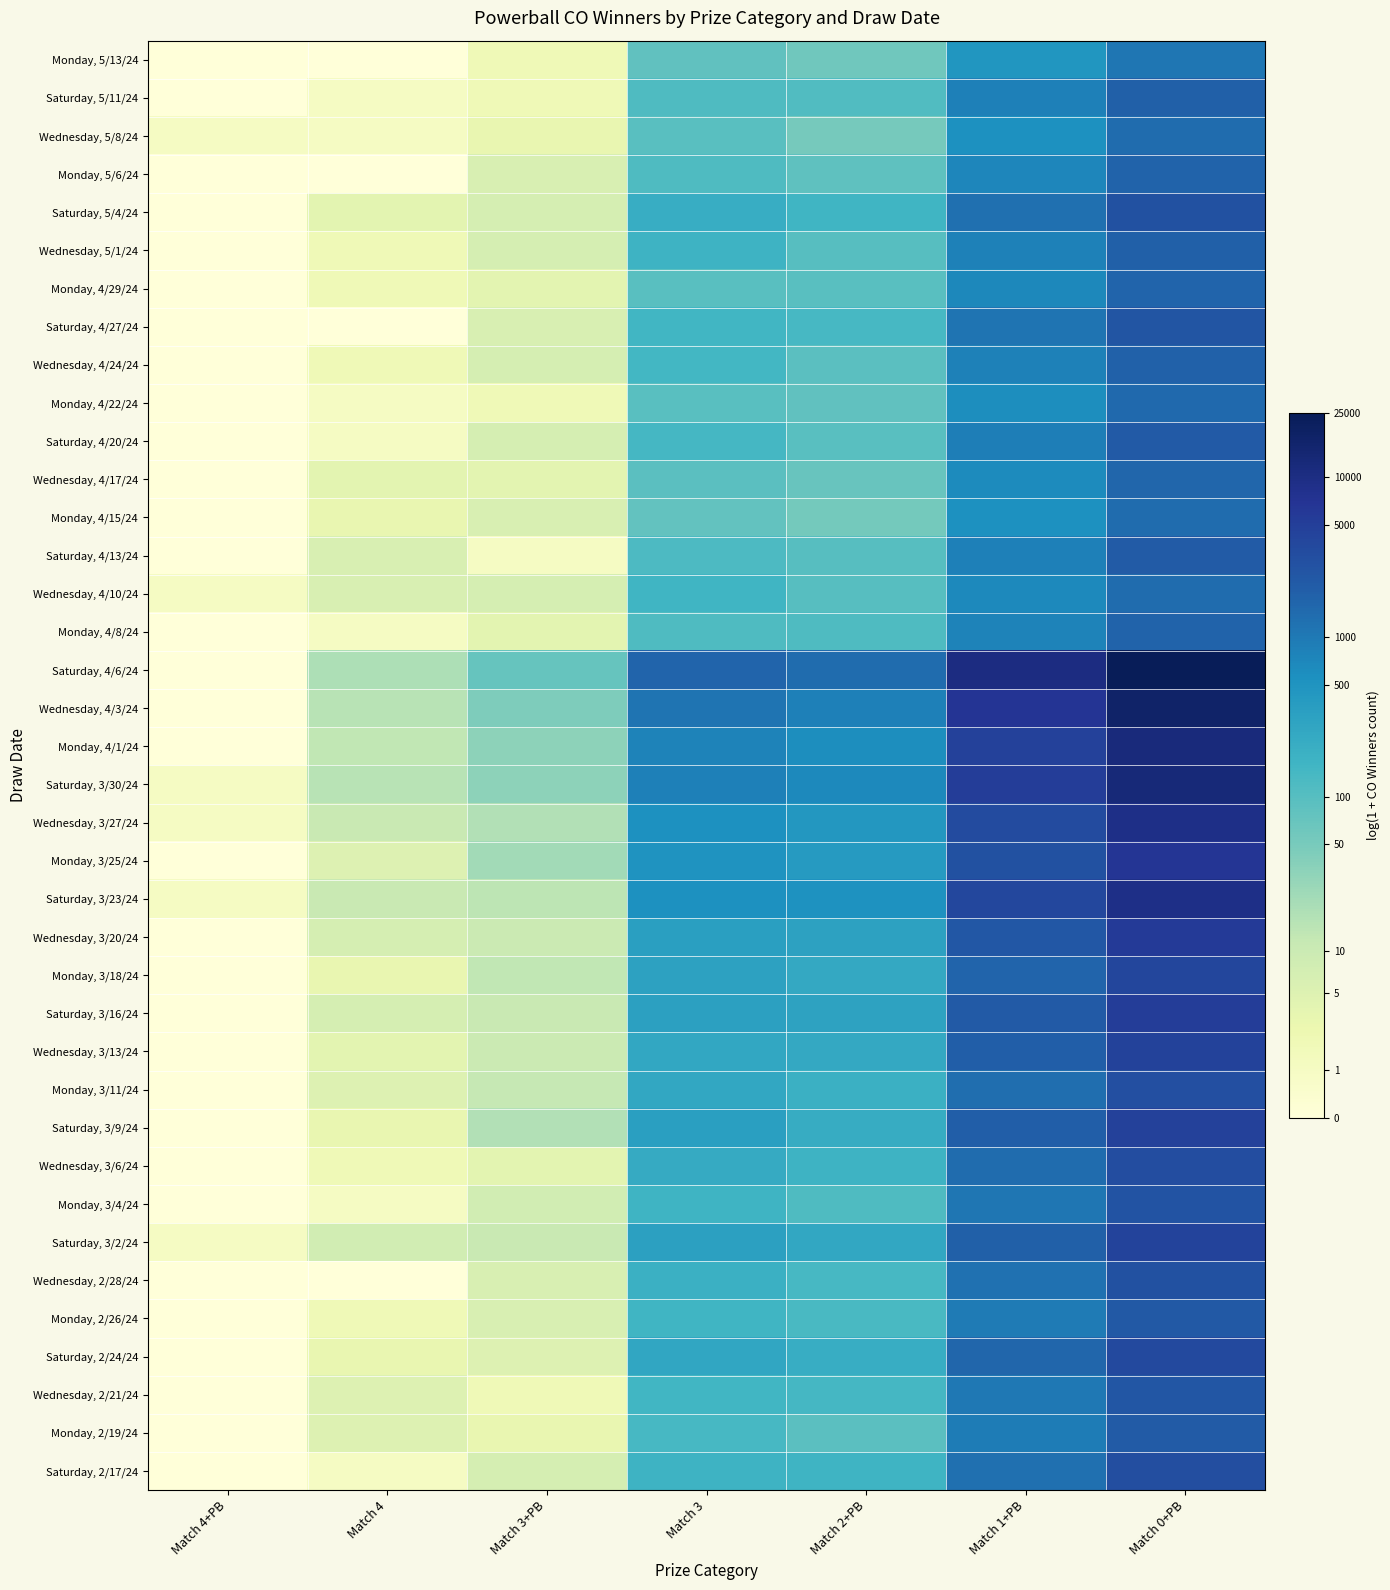

Rank the series by their maximum value, from highest to lowest.

Saturday, 4/6/24, Wednesday, 4/3/24, Saturday, 3/30/24, Monday, 4/1/24, Saturday, 3/23/24, Wednesday, 3/27/24, Monday, 3/25/24, Wednesday, 3/20/24, Saturday, 3/16/24, Saturday, 3/9/24, Wednesday, 3/13/24, Saturday, 3/2/24, Monday, 3/18/24, Saturday, 2/24/24, Wednesday, 3/6/24, Saturday, 2/17/24, Monday, 3/11/24, Saturday, 5/4/24, Wednesday, 2/28/24, Monday, 3/4/24, Saturday, 4/27/24, Wednesday, 2/21/24, Monday, 2/26/24, Saturday, 4/20/24, Saturday, 4/13/24, Monday, 2/19/24, Saturday, 5/11/24, Wednesday, 5/1/24, Wednesday, 4/24/24, Monday, 4/8/24, Monday, 5/6/24, Monday, 4/29/24, Wednesday, 4/17/24, Monday, 4/22/24, Wednesday, 5/8/24, Wednesday, 4/10/24, Monday, 4/15/24, Monday, 5/13/24